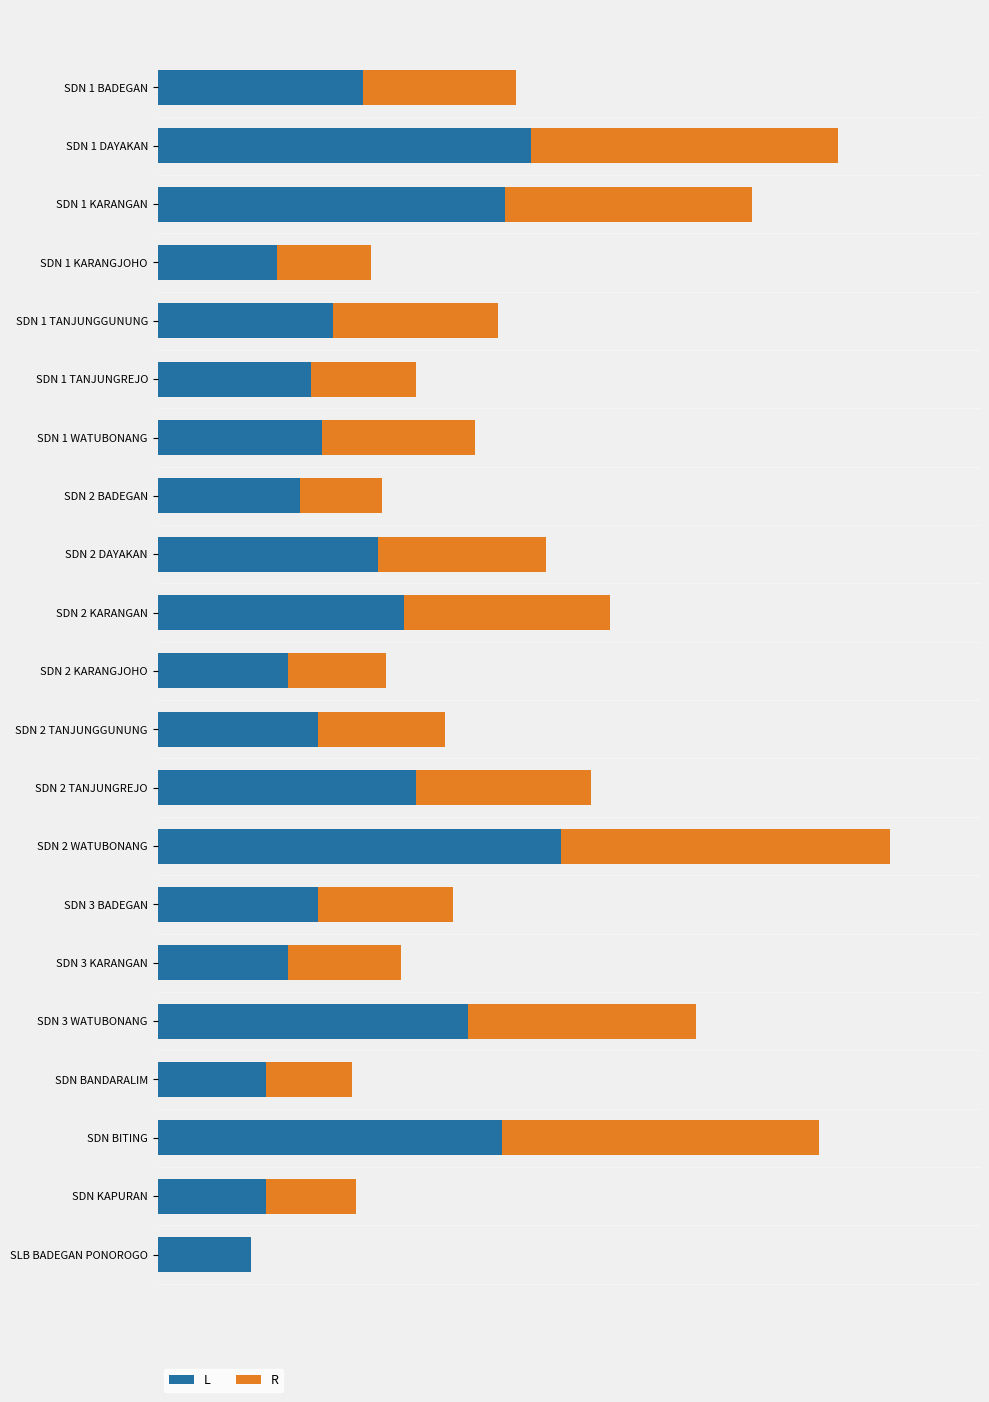

Rank the series by their maximum value, from lowest to highest.

R, L